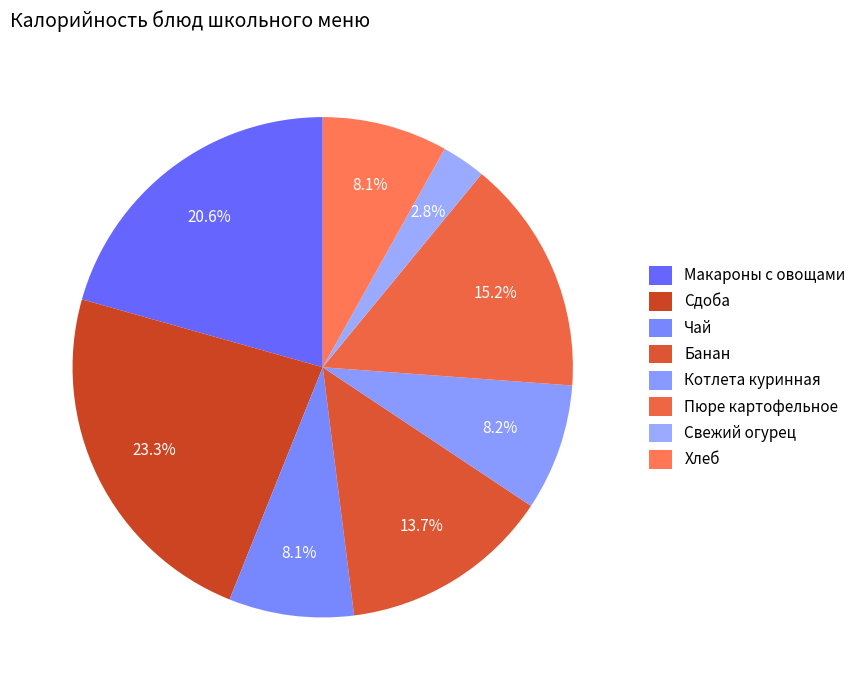

What is the change in value from Пюре картофельное to Свежий огурец?

-87.0